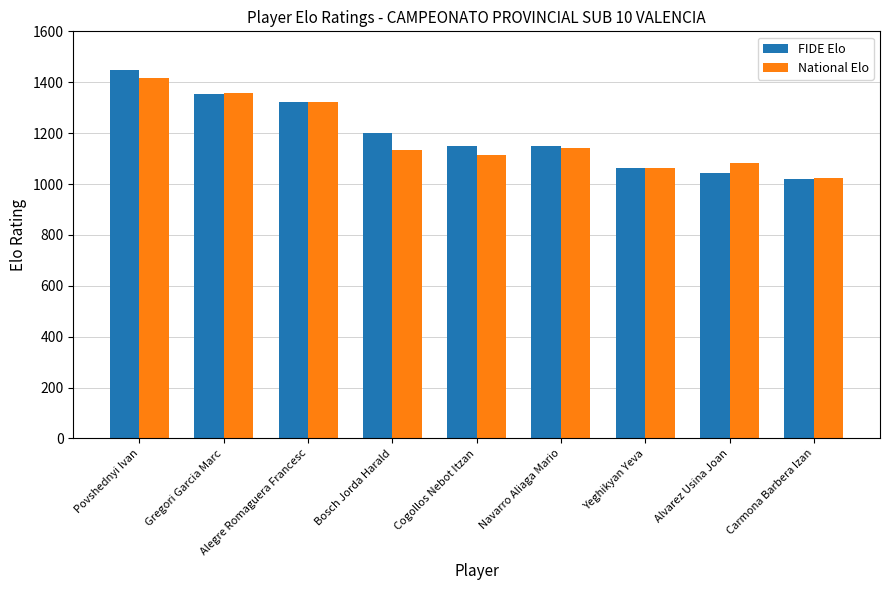

Which series has the widest spread of values?

FIDE Elo